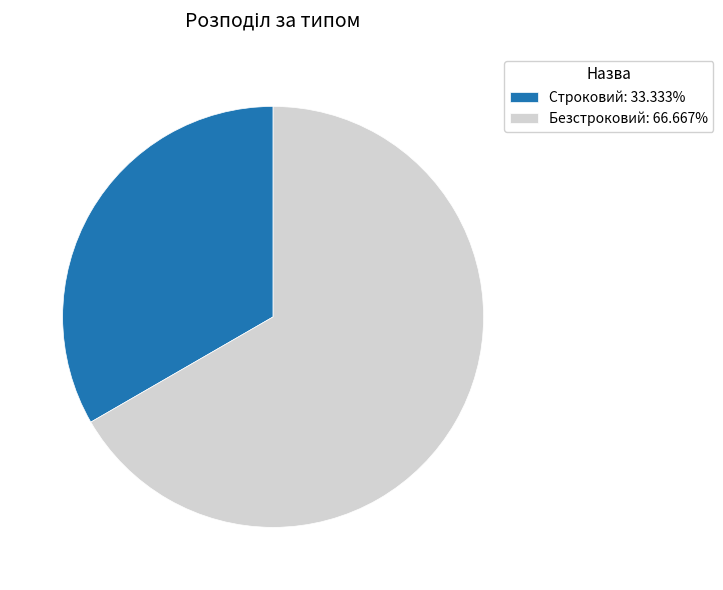

Approximately how many times larger is the value at Безстроковий: 66.667% compared to Строковий: 33.333%?

2.0